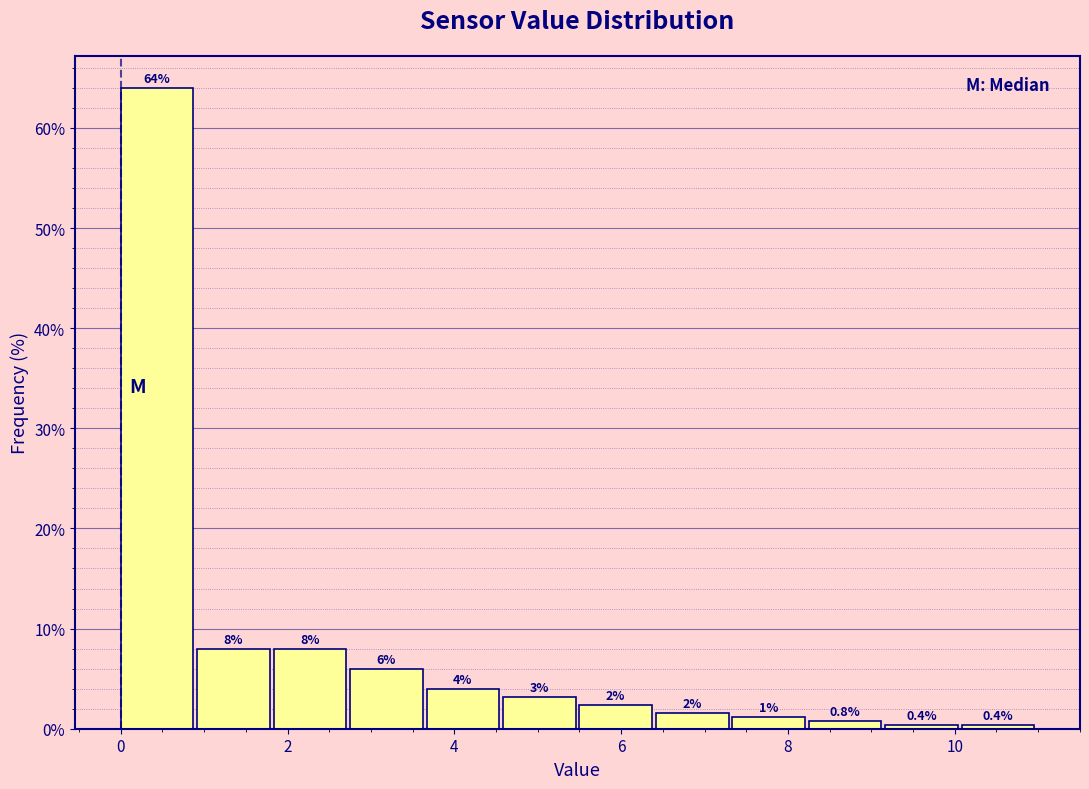

Over which range of the x-axis is the bar tallest?

0.0 to 1.0